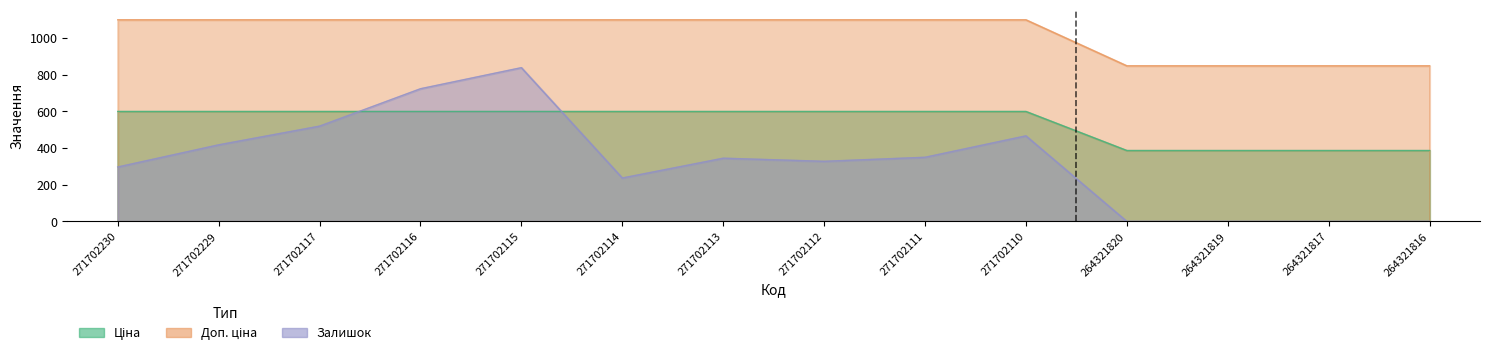

Rank the series by their maximum value, from lowest to highest.

Ціна, Залишок, Доп. ціна